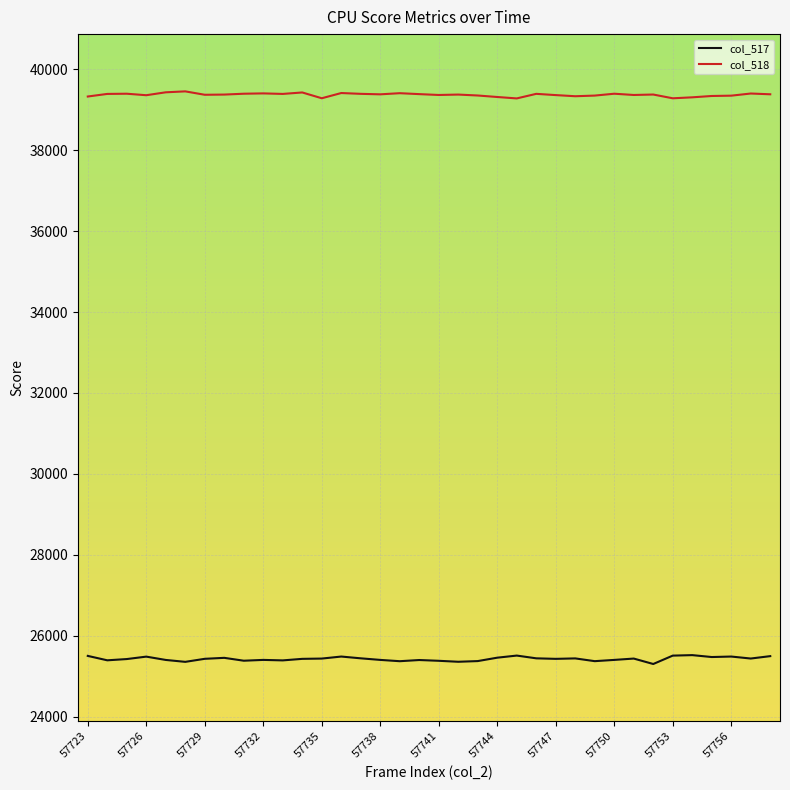

True or false: col_517 and col_518 intersect in this chart.

False